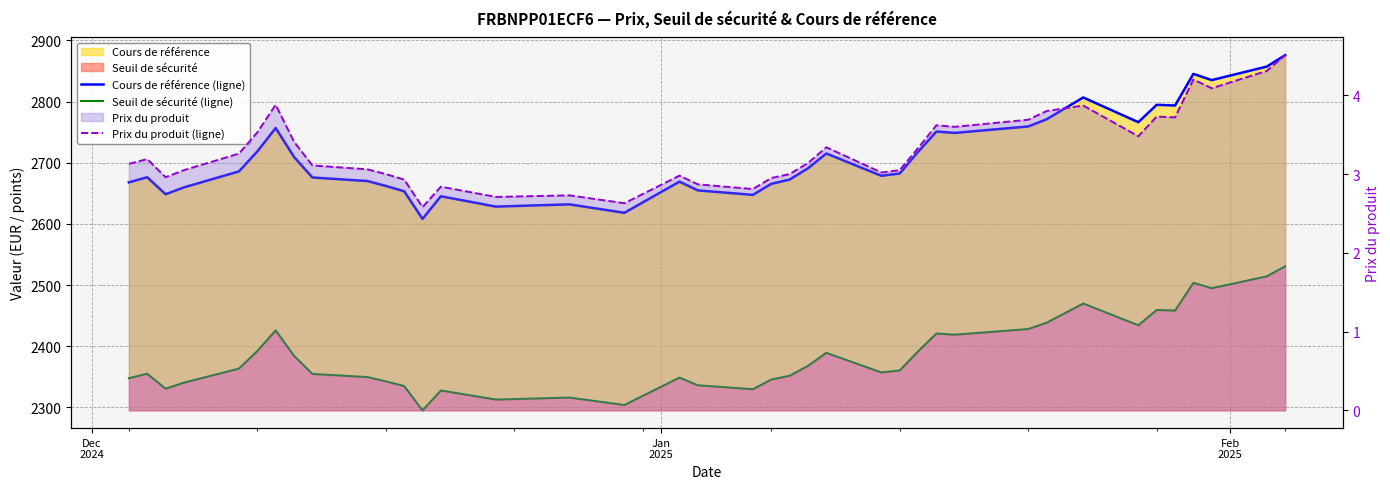

What is the difference between the maximum and minimum values in the Seuil de sécurité (ligne) series?

235.6